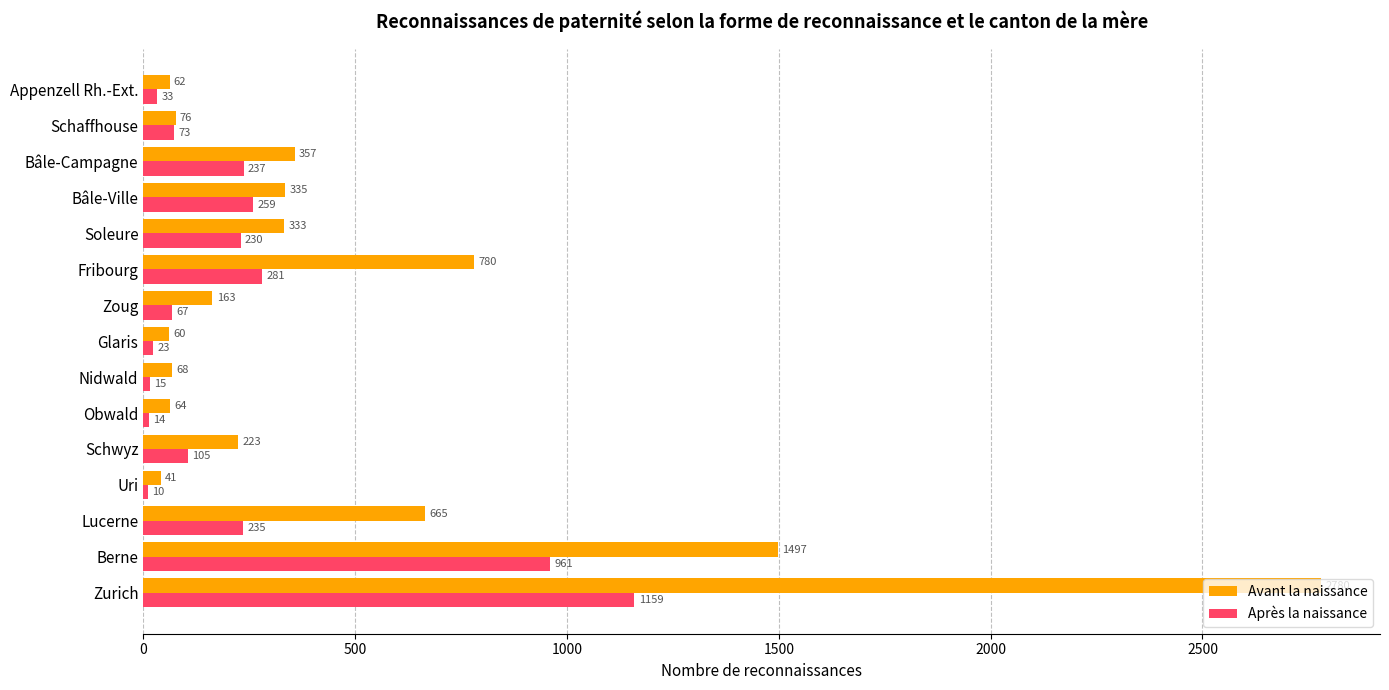

Is the value of Avant la naissance at Zoug greater than the value of Après la naissance at Berne?

No